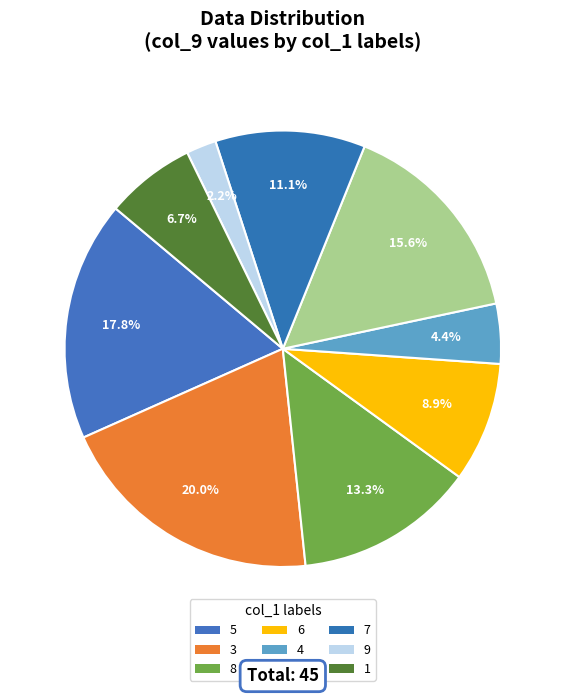

Combined, do 5 and 2 account for over 50%?

No